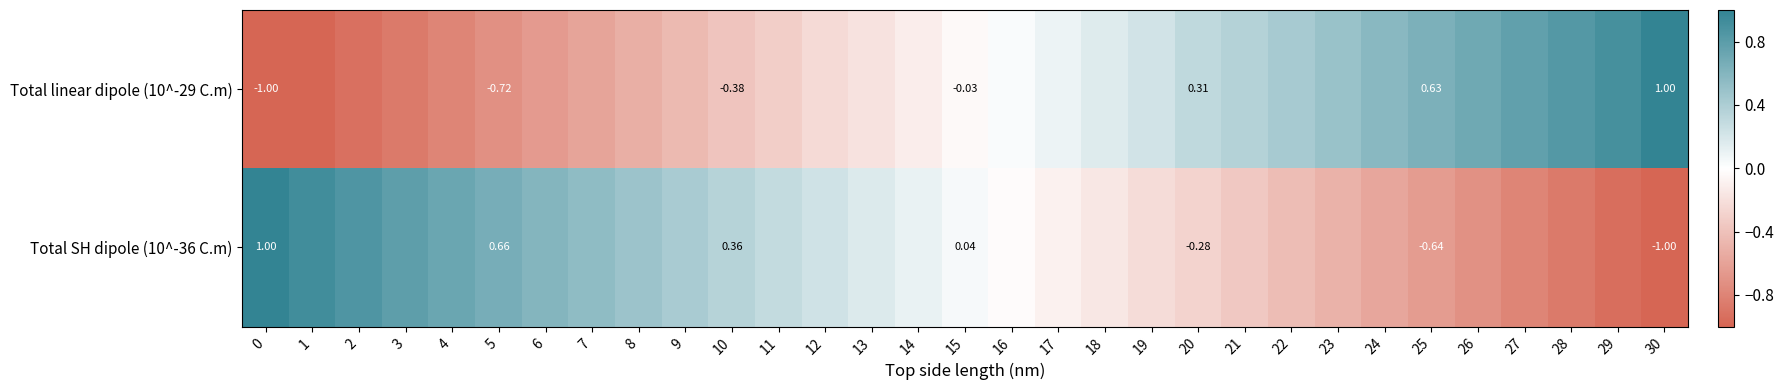

Where is Total linear dipole (10^-29 C.m) nearest to the value 0?

16